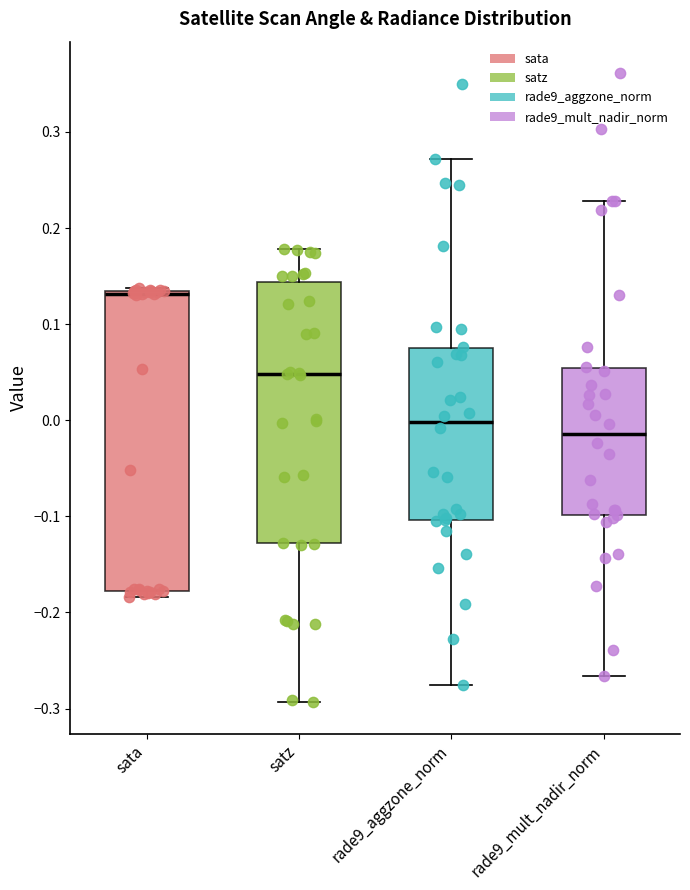

Reading left to right, transcribe this box plot: for each box, give where its median line is, the range the box spans, and where its two whiskers end, as read against the y-axis. The values are not printed on the chart, so give them approximately, as read against the axis.

sata: median 0.13, box -0.18 to 0.13, whiskers -0.18 (just below the box's lower edge) to 0.14
satz: median 0.05, box -0.13 to 0.14, whiskers -0.29 to 0.18
rade9_aggzone_norm: median 0.00, box -0.10 to 0.07, whiskers -0.28 to 0.27
rade9_mult_nadir_norm: median -0.01, box -0.10 to 0.05, whiskers -0.27 to 0.23